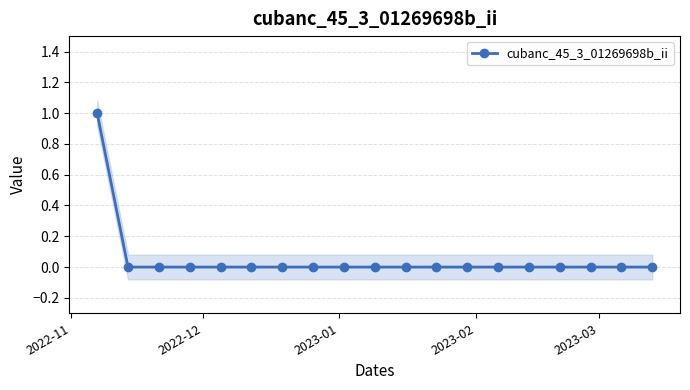

True or false: the data shows 1 at 6.

False